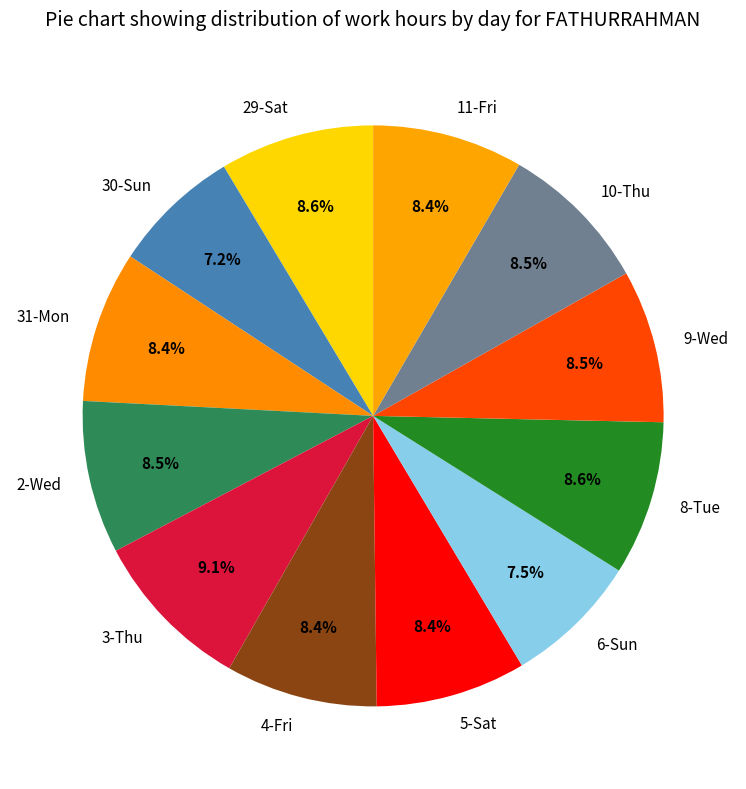

Is the sum of 31-Mon and 4-Fri greater than half?

No